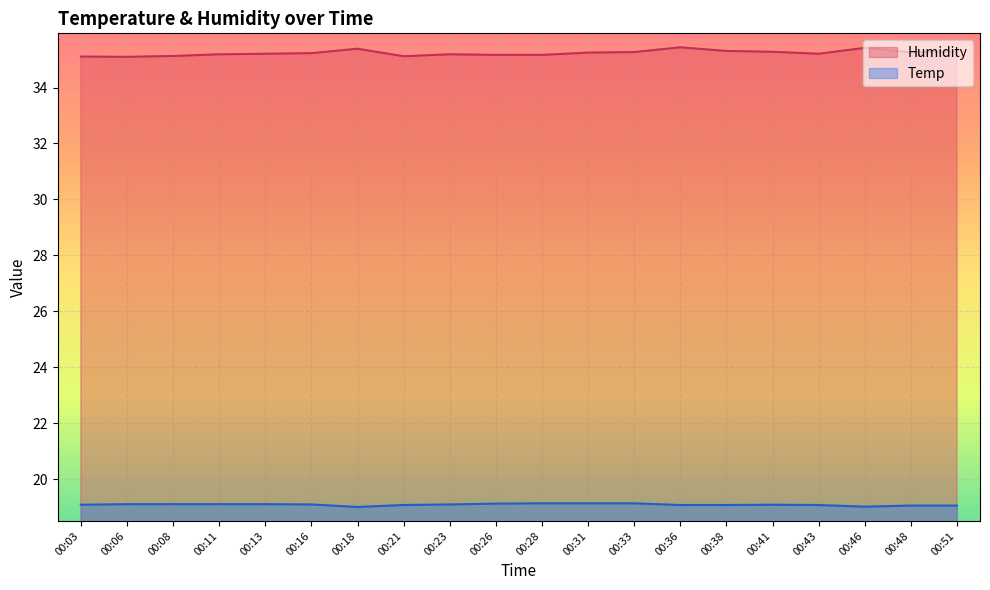

How many lines are shown in the chart?

2